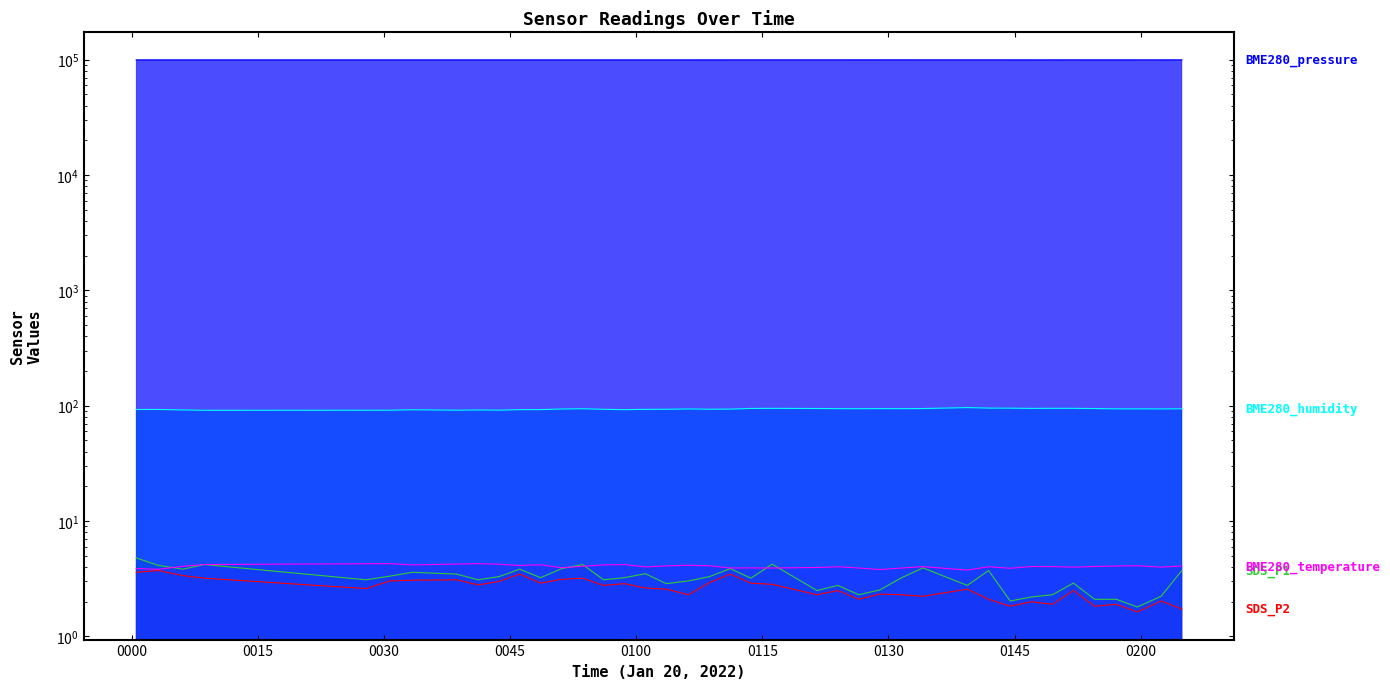

What is the average value of the BME280_temperature series?

4.0